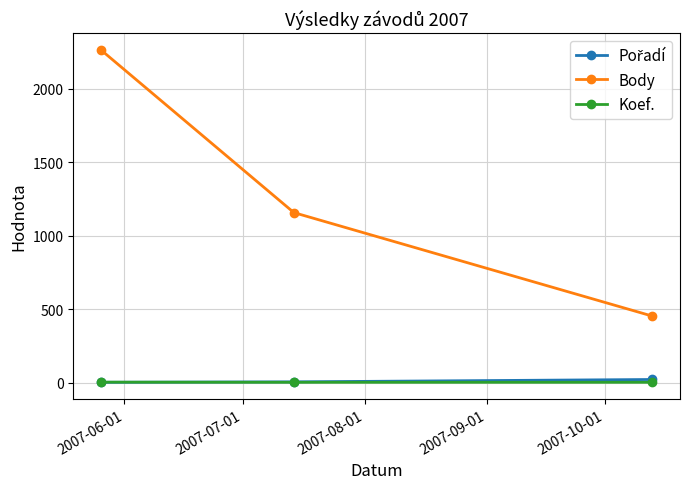

Which series has the largest range (max minus min)?

Body